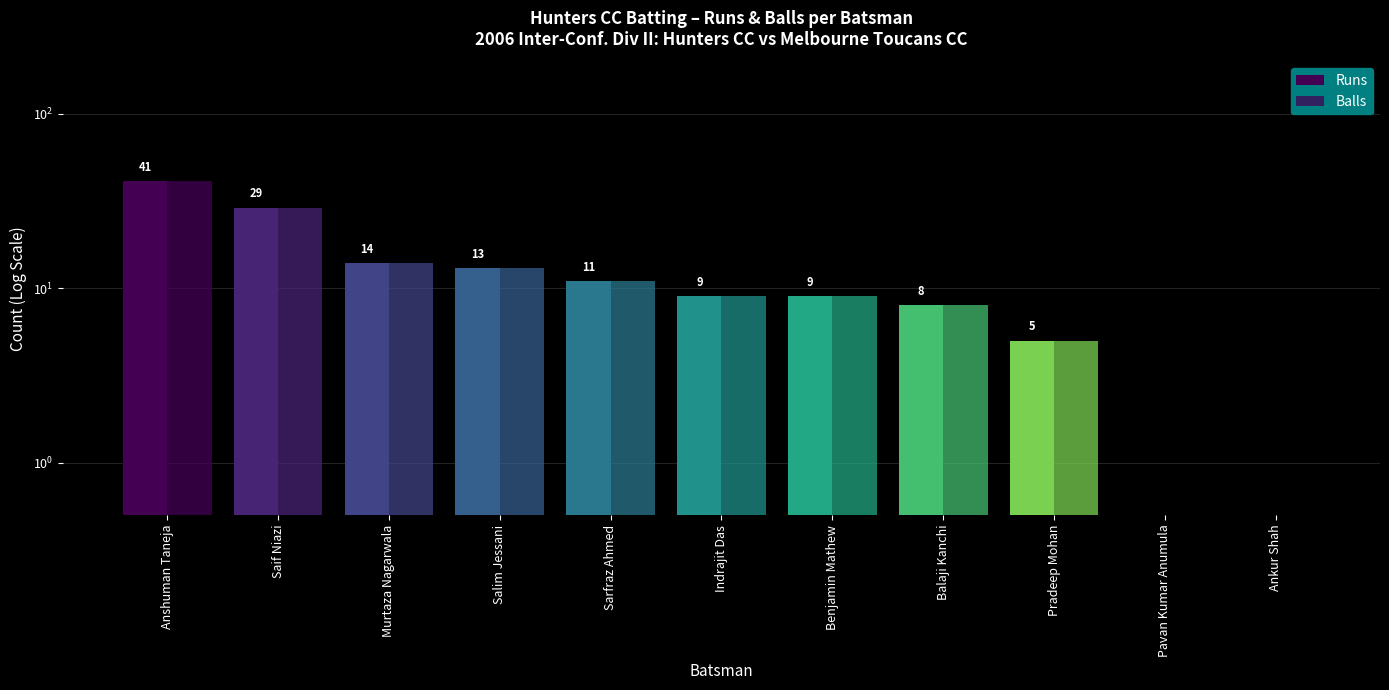

At which category is the sum across all series the highest?

Anshuman Taneja